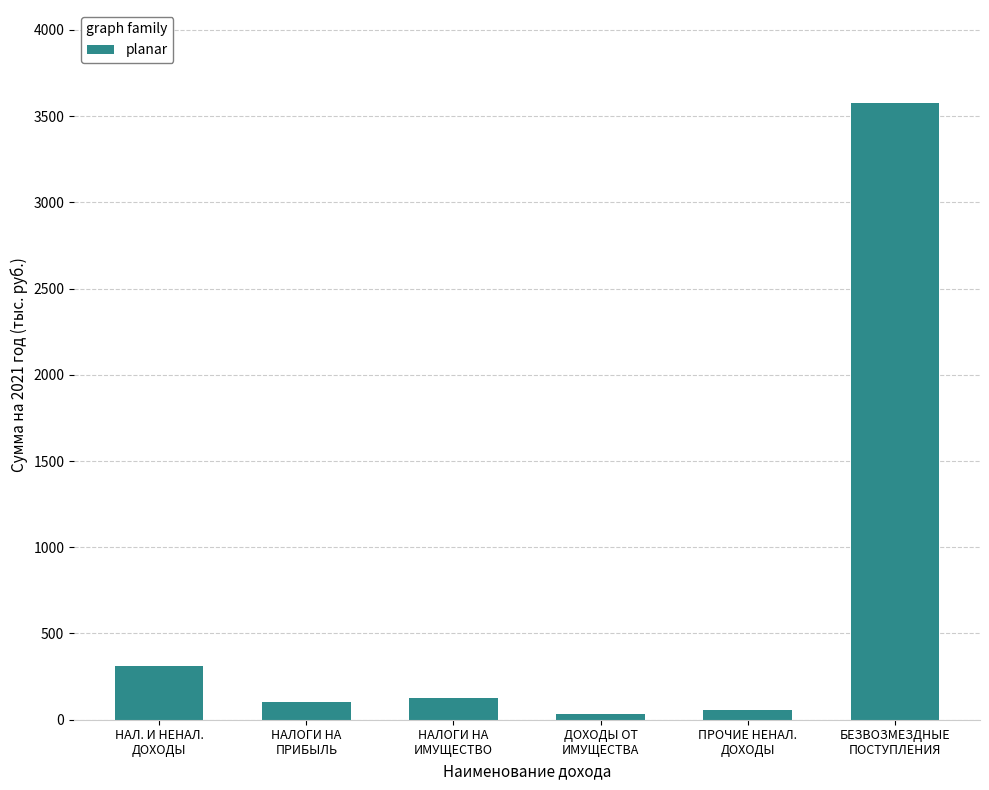

Reading left to right, list all the values displayed in this chart.

НАЛ. И НЕНАЛ.
ДОХОДЫ=312.5	НАЛОГИ НА
ПРИБЫЛЬ=100.7	НАЛОГИ НА
ИМУЩЕСТВО=124.1	ДОХОДЫ ОТ
ИМУЩЕСТВА=32.5	ПРОЧИЕ НЕНАЛ.
ДОХОДЫ=55.2	БЕЗВОЗМЕЗДНЫЕ
ПОСТУПЛЕНИЯ=3578.1